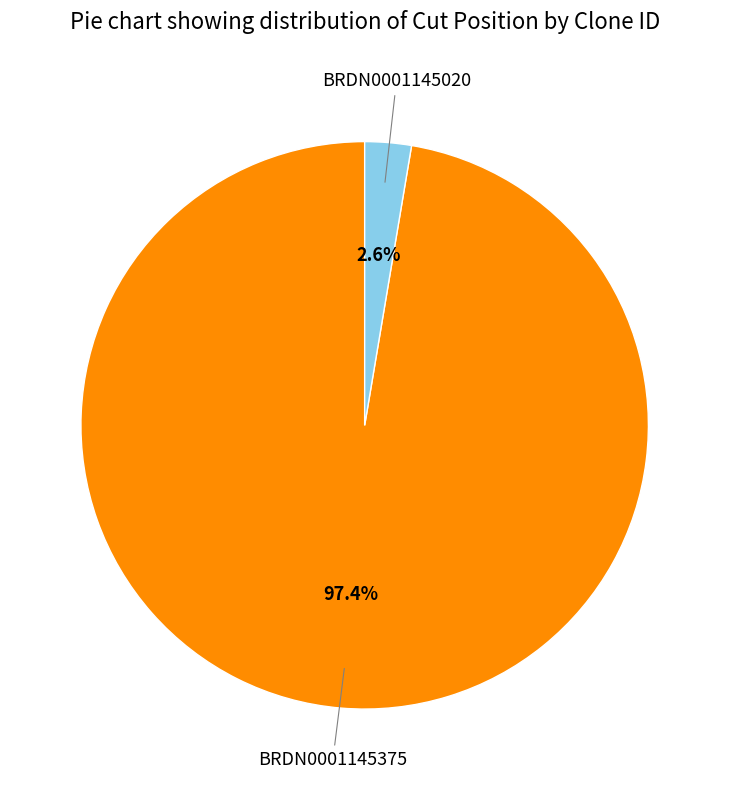

How many segments does this pie chart have?

2